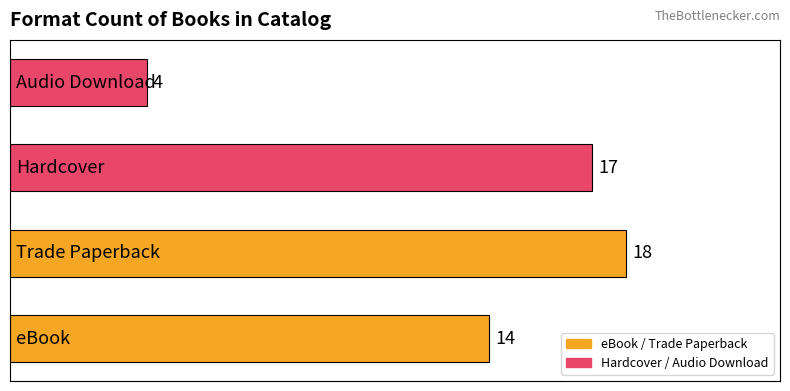

What is the sum of all values?

53